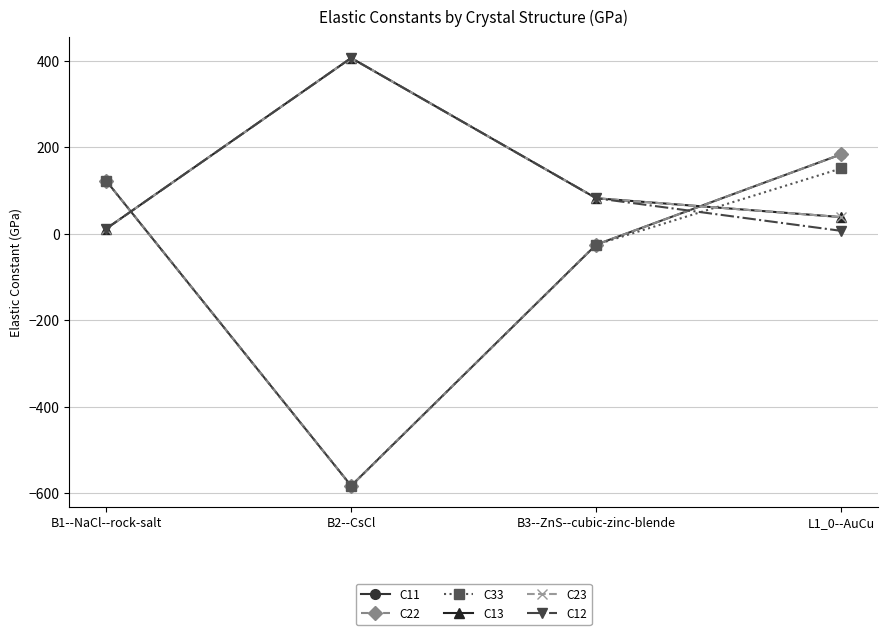

Does the chart display data point markers on the line(s)?

Yes